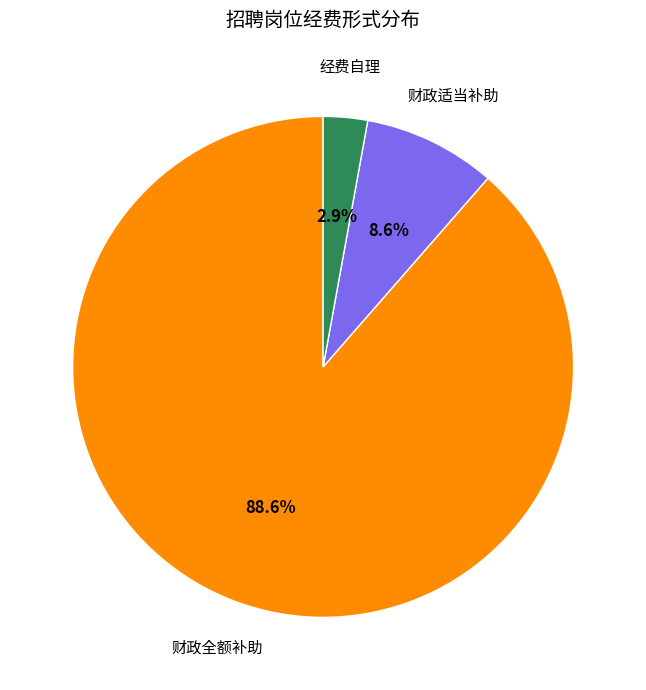

Is there any slice that represents more than half of the pie?

Yes